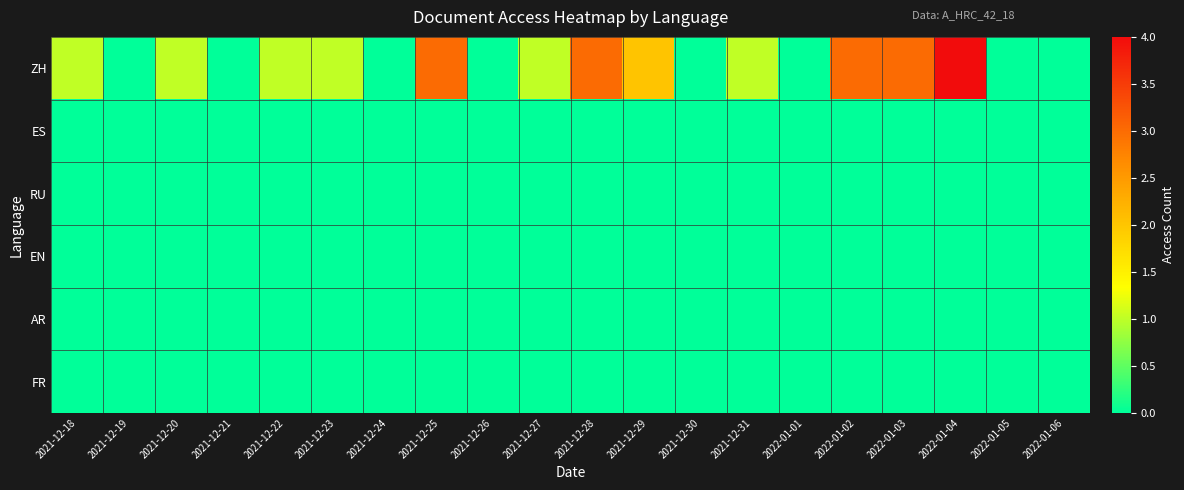

At which category is the sum across all series the highest?

2022-01-04